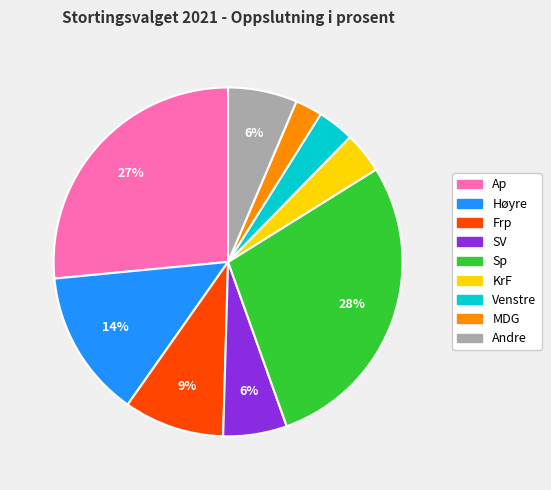

True or false: SV accounts for 6% of the total.

True